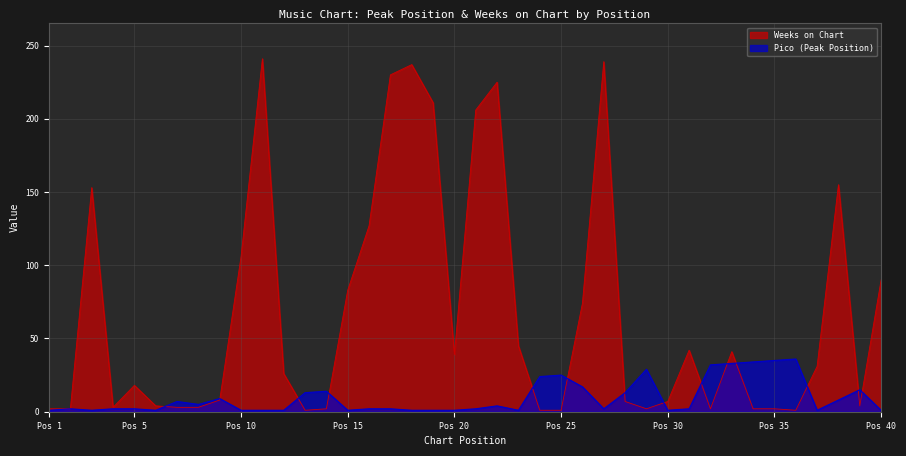

How many data points in Pico are less than 2?

14